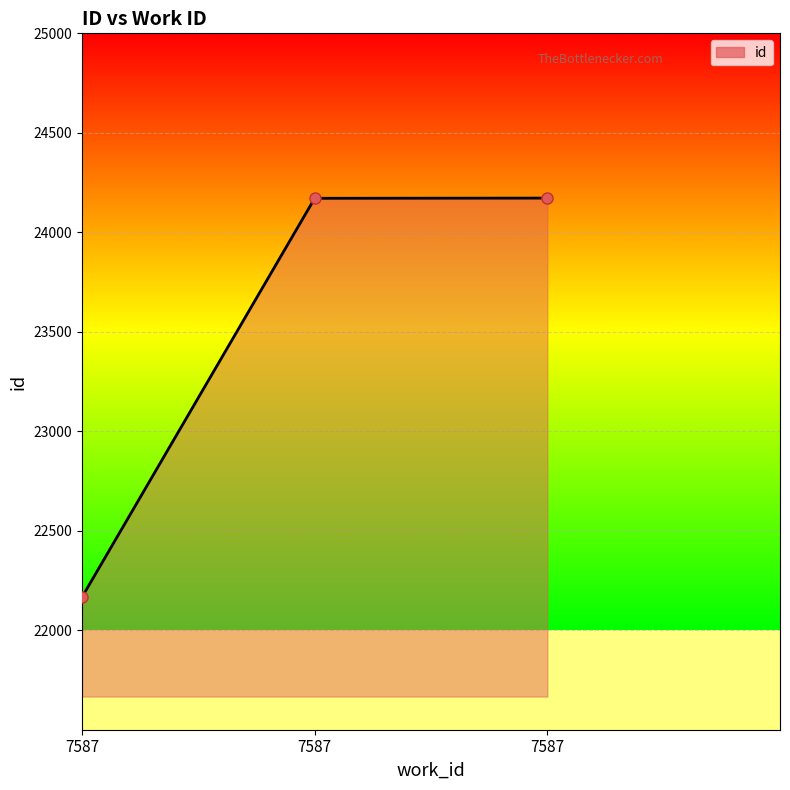

Reading left to right, transcribe all the data shown in this chart.

7587=22167	7587=24171	7587=24172